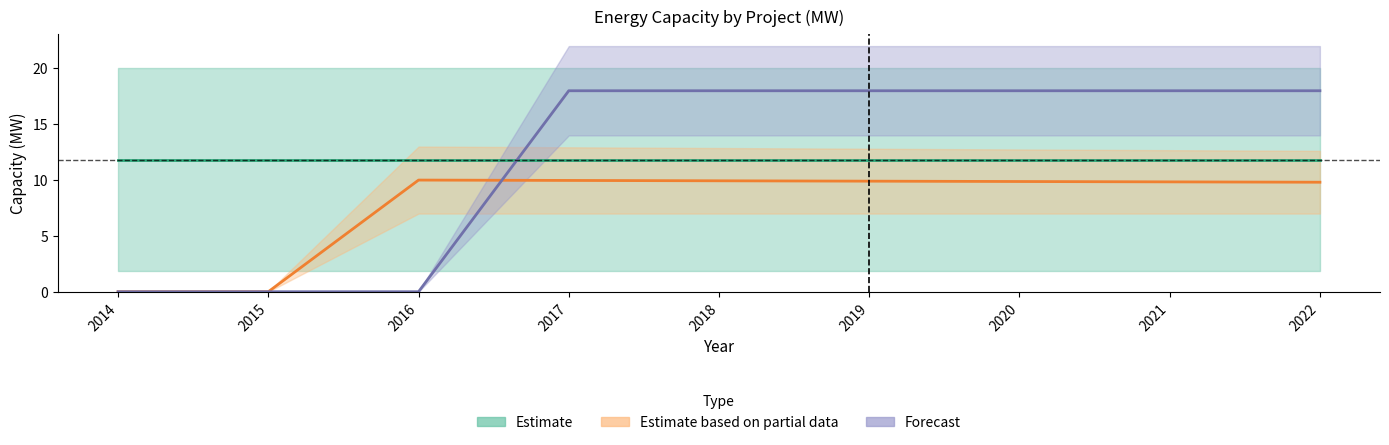

Which series has the widest spread of values?

Forecast